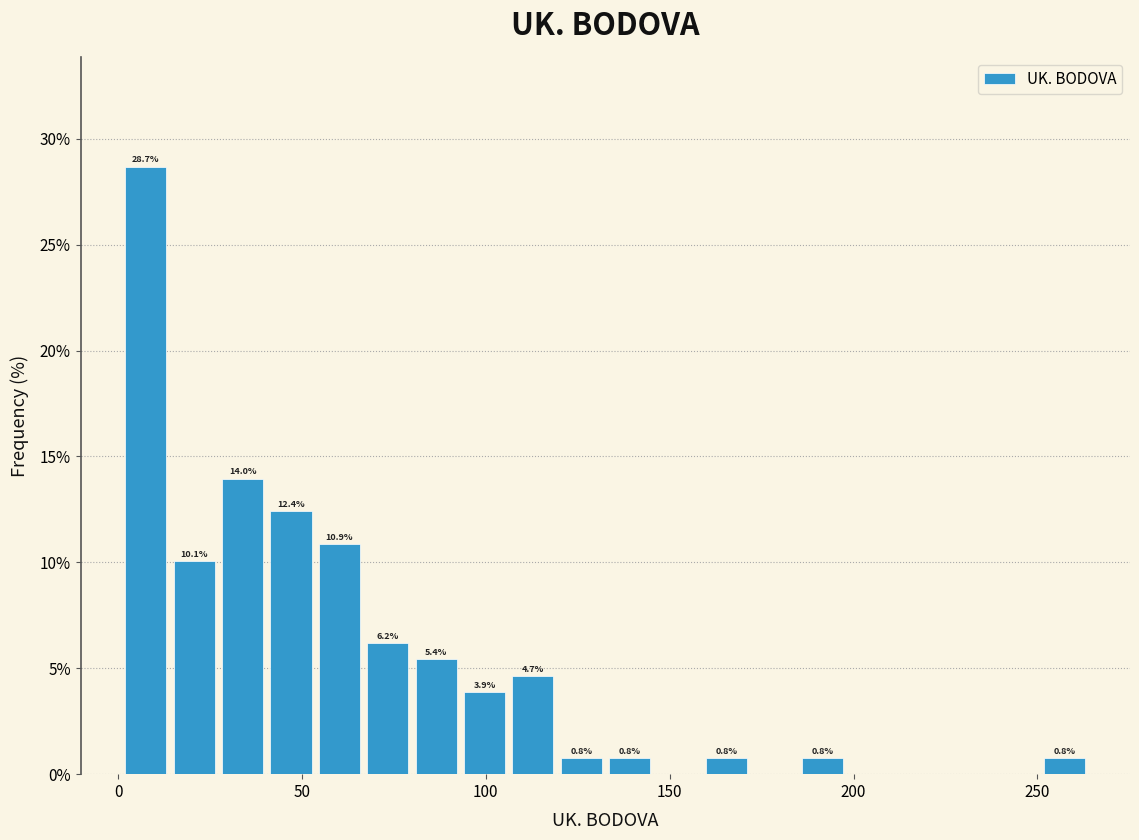

Around what value on the x-axis is the tallest bar? Give the approximate position of its centre, as read against the axis.

10